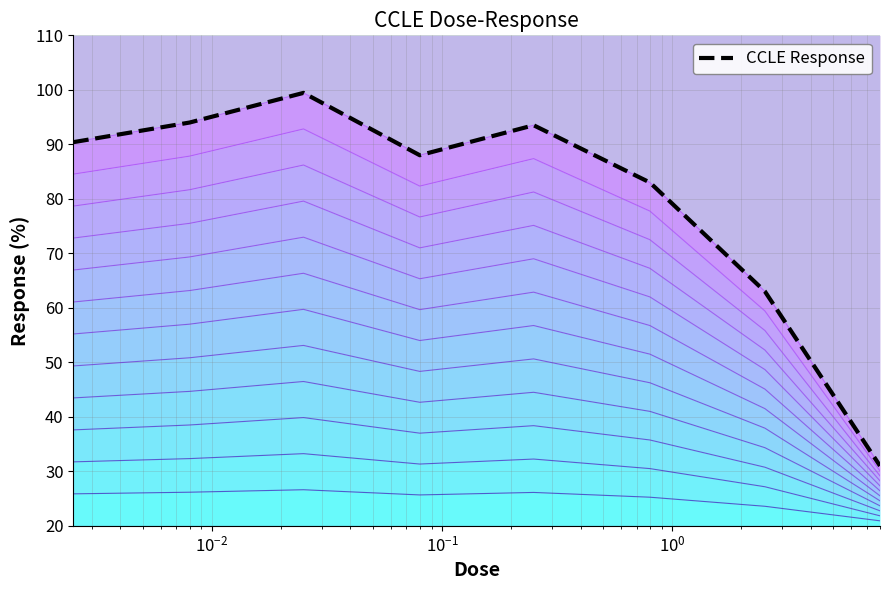

What is the maximum value shown in the chart?

99.4